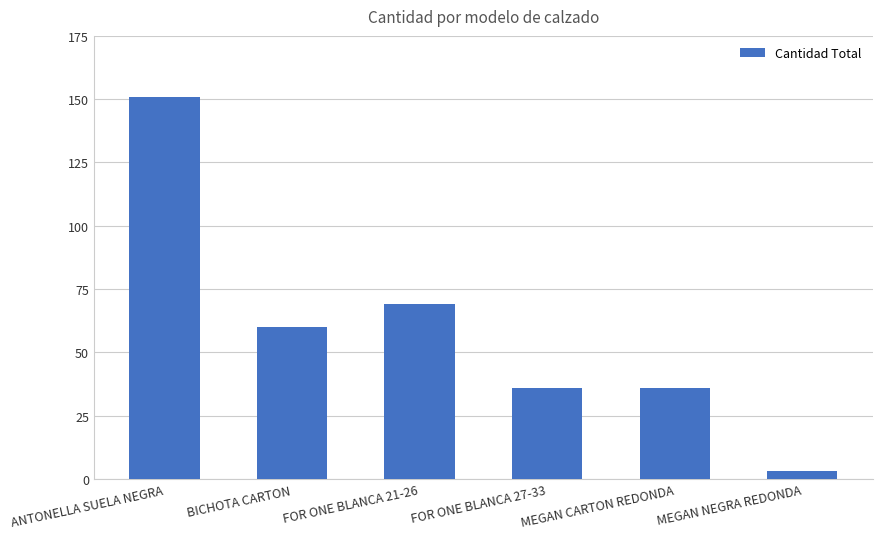

What is the difference between the maximum and minimum values?

148